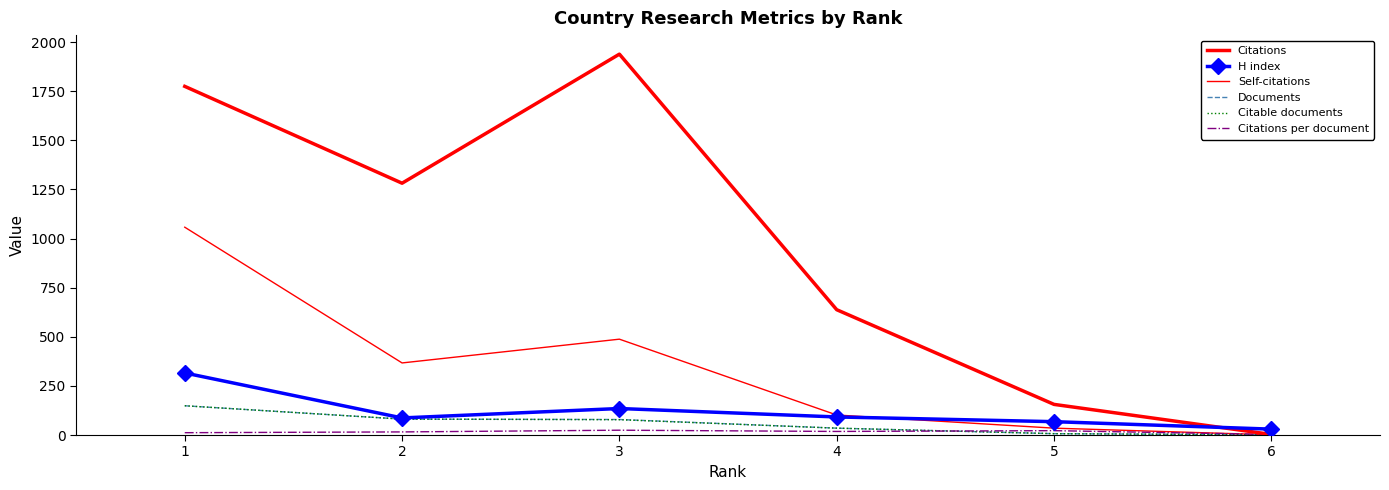

True or false: Citations per document has a value of 18.3 at 1.

False